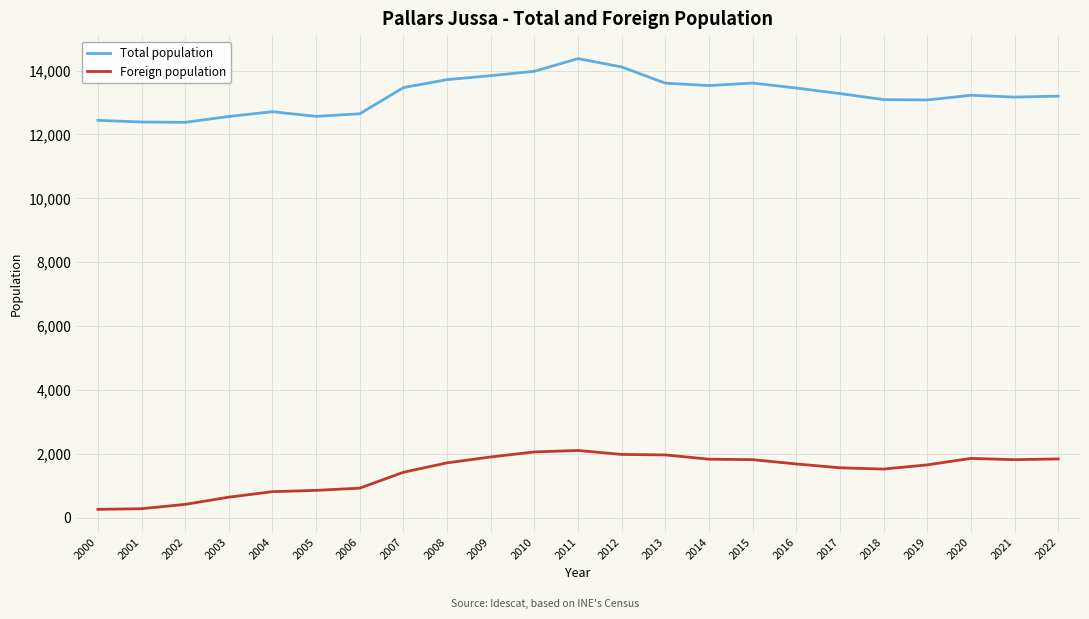

Is it true that Foreign population equals 2108 at 2011?

True